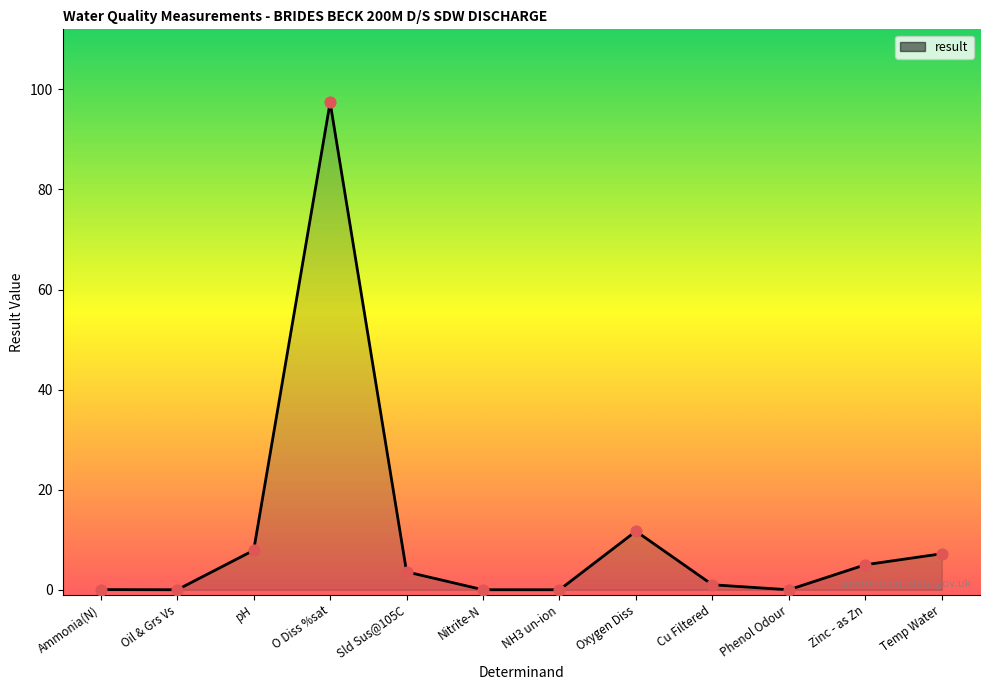

What is the ratio of the value at Oxygen Diss to the value at Sld Sus@105C?

3.3